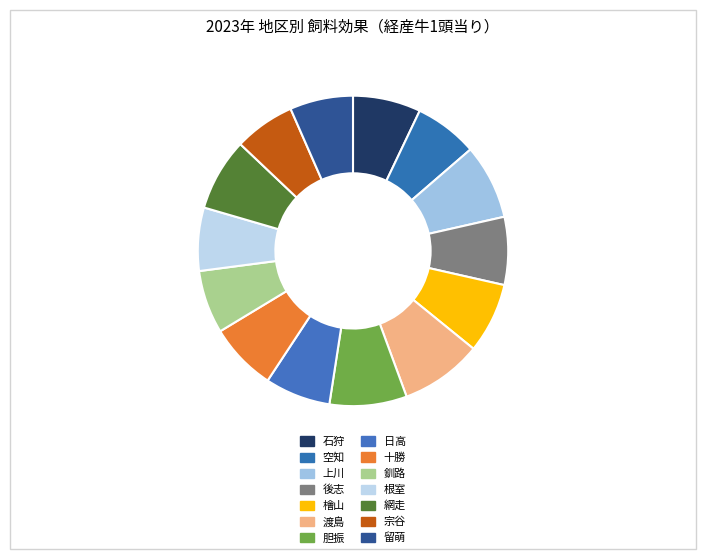

How many slices are in this pie chart?

14